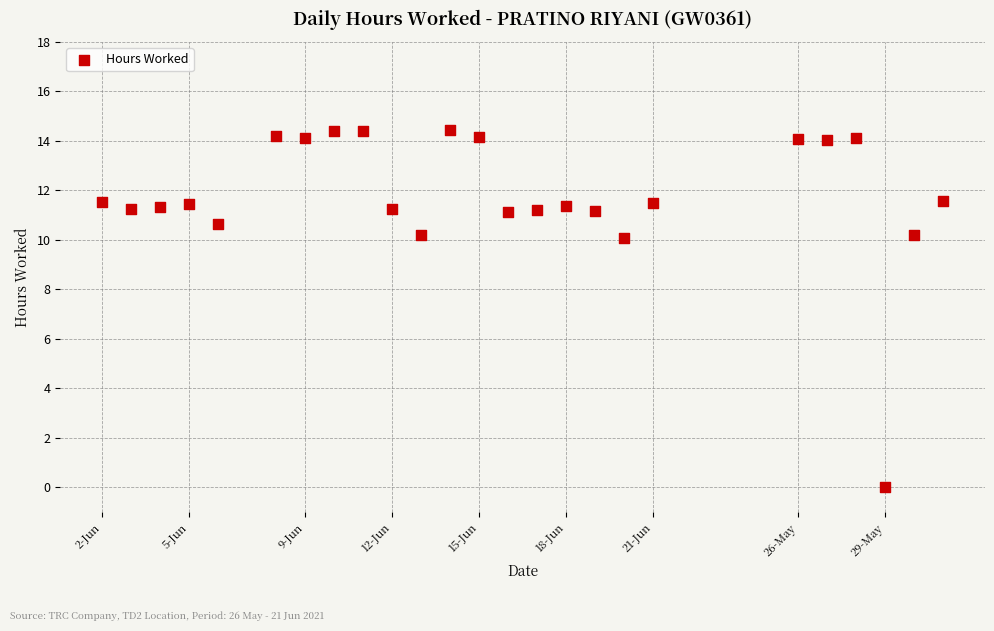

What is the range of Y values (max minus min)?

14.4